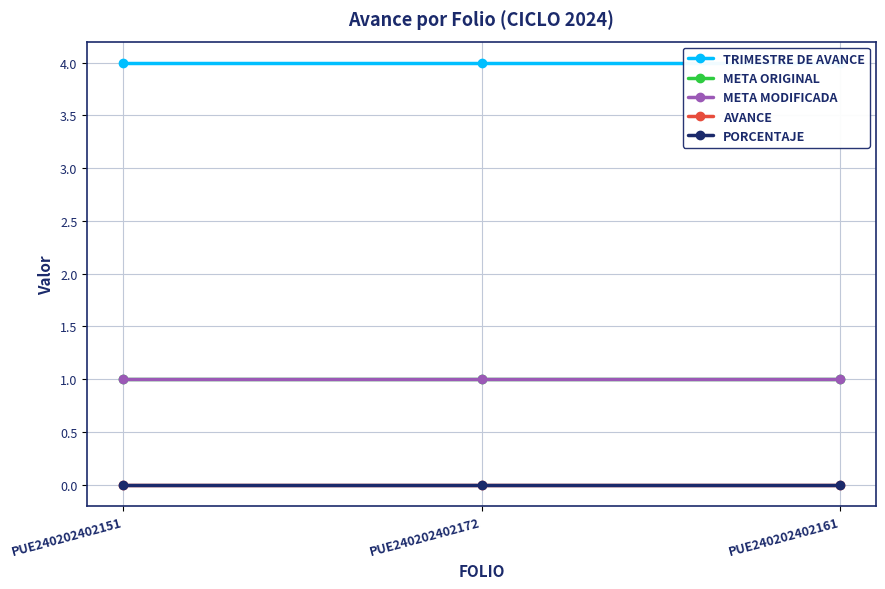

Reading right to left, list all the values displayed in this chart.

TRIMESTRE DE AVANCE: 4	4	4
META ORIGINAL: 1	1	1
META MODIFICADA: 1	1	1
AVANCE: 0	0	0
PORCENTAJE: 0	0	0